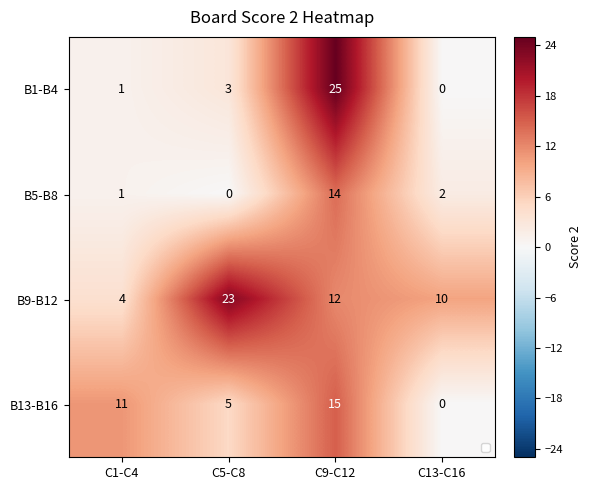

Reading left to right, what are all the values shown in this chart?

B1-B4: 1	3	25	0
B5-B8: 1	0	14	2
B9-B12: 4	23	12	10
B13-B16: 11	5	15	0